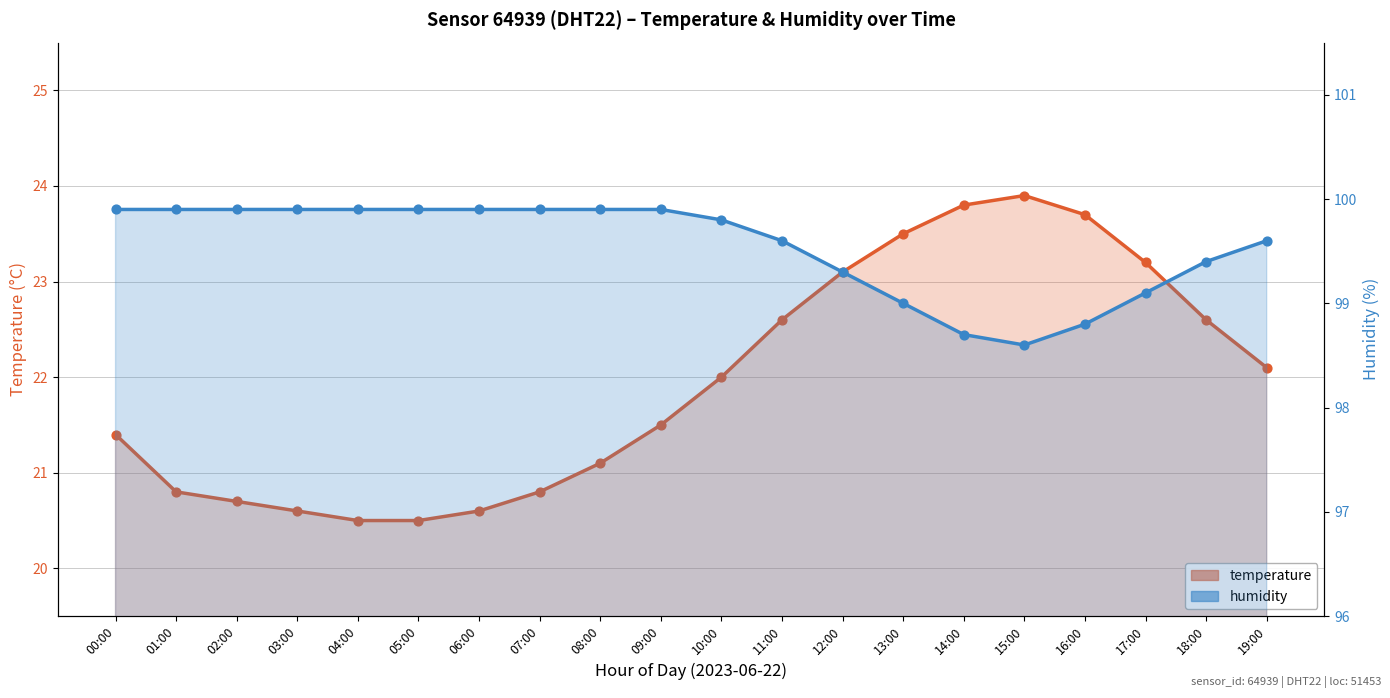

Is the value of humidity at 09:00 greater than the value of temperature at 10:00?

Yes